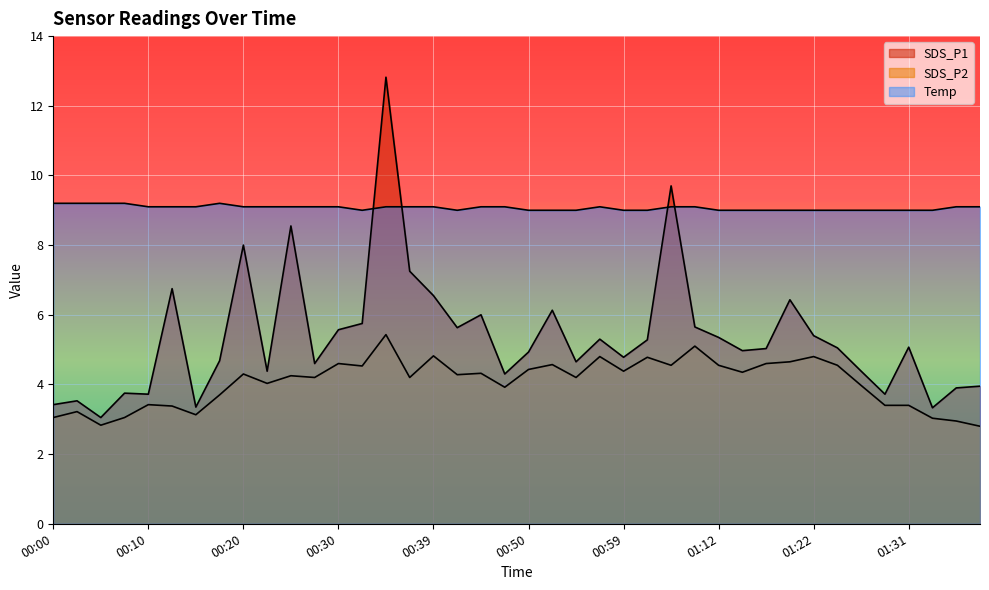

What is the difference between the SDS_P1 values at 01:19 and 00:03?

2.9